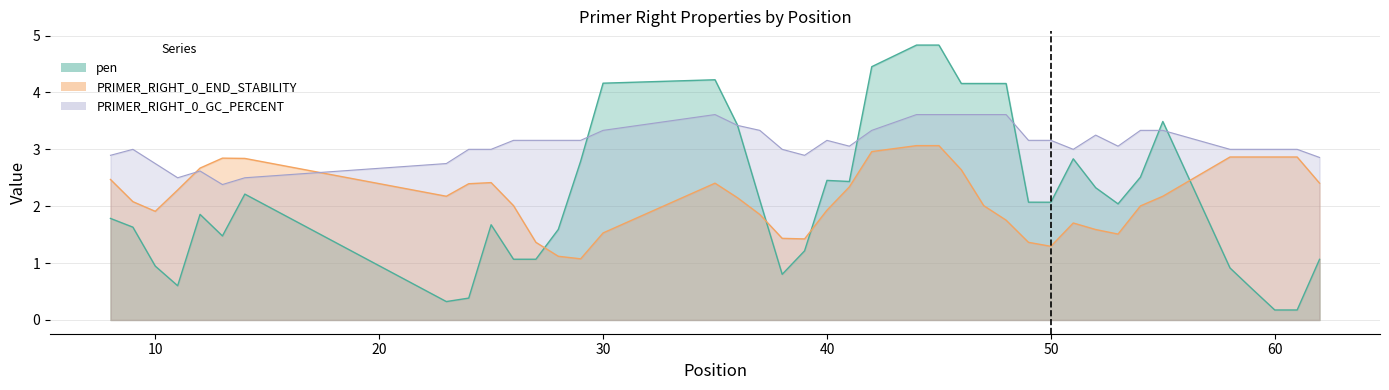

What are all the series names shown in the legend?

pen, PRIMER_RIGHT_0_GC_PERCENT, PRIMER_RIGHT_0_END_STABILITY